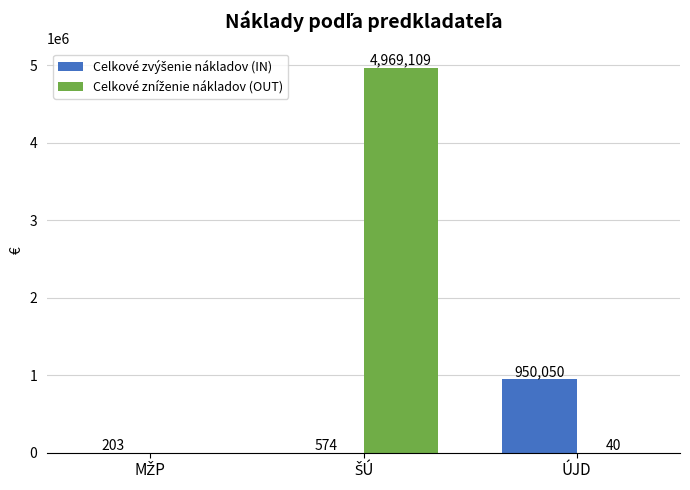

What is the total value across all series at ÚJD?

950090